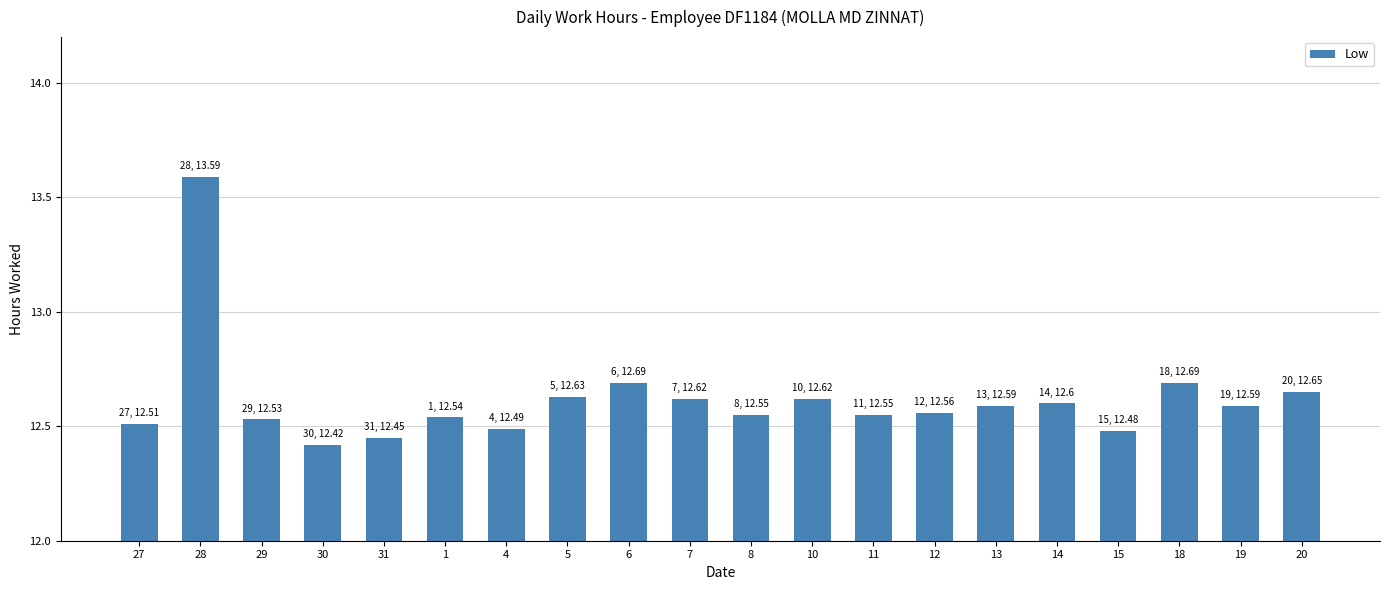

What is the greatest value displayed?

13.6